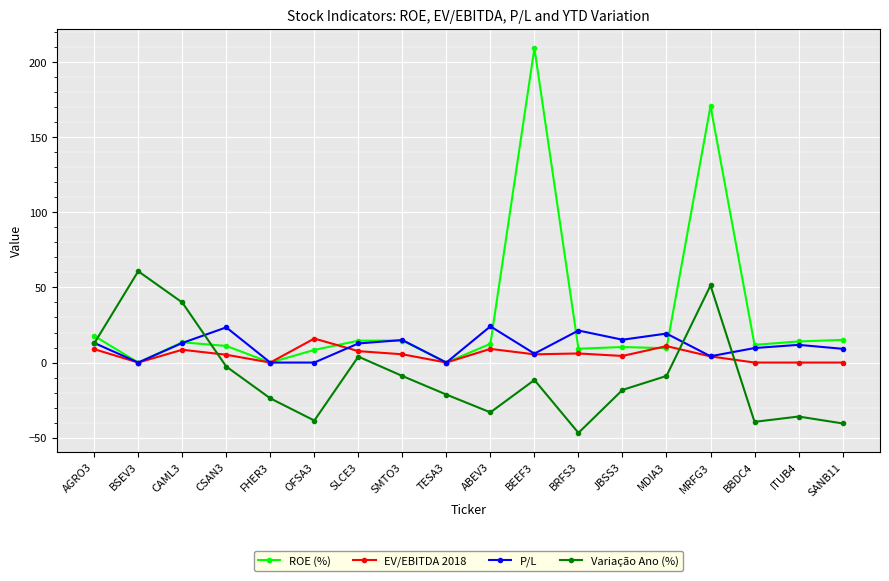

Rank the series by their average value, from lowest to highest.

Variação Ano (%), EV/EBITDA 2018, P/L, ROE (%)